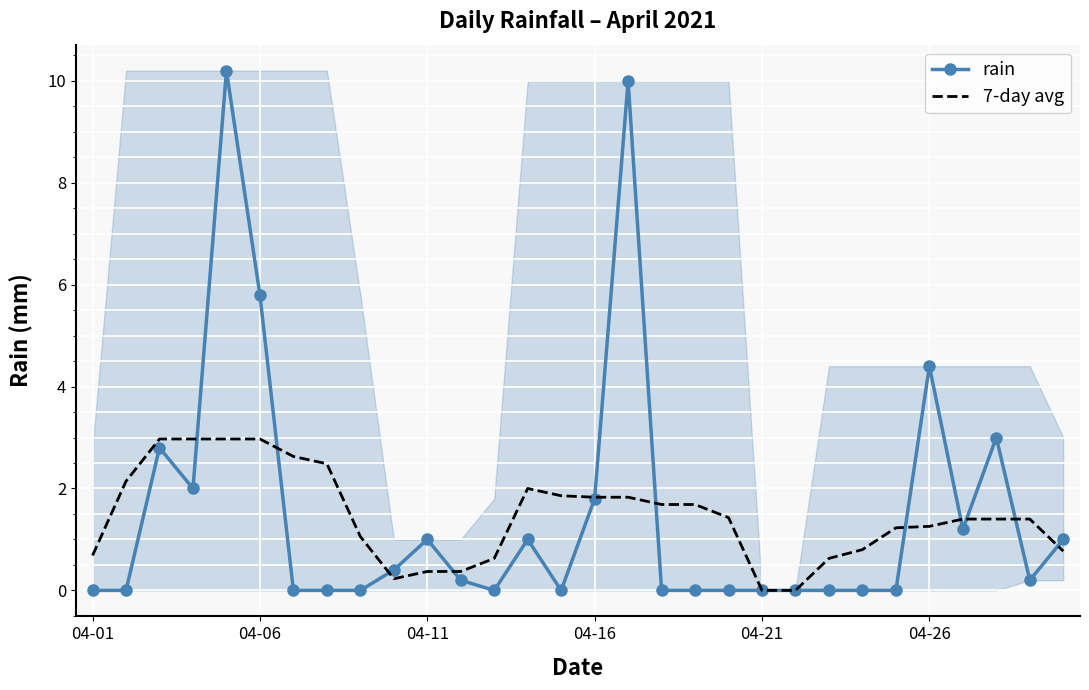

Rank the series by their maximum value, from highest to lowest.

rain, 7-day avg